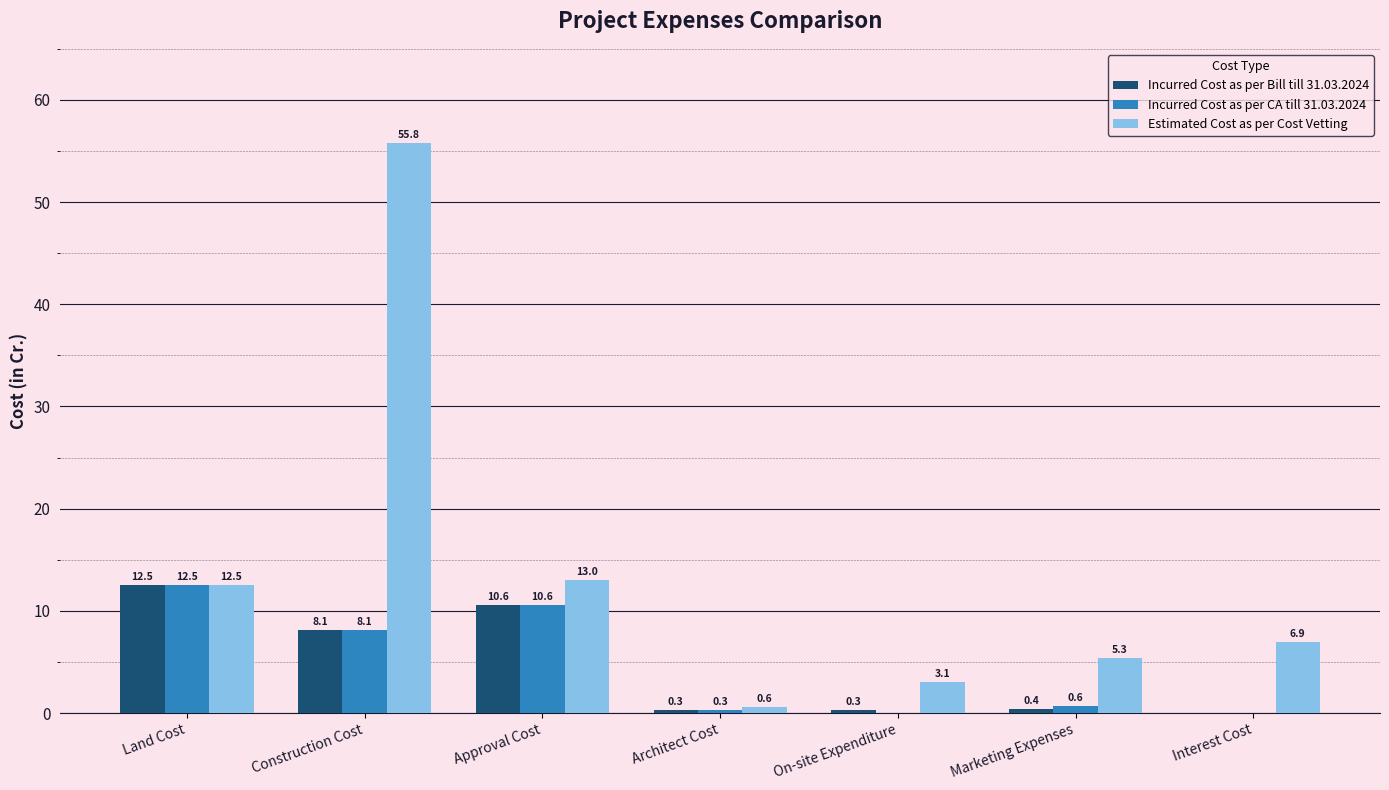

Is the value of Estimated Cost as per Cost Vetting at Marketing Expenses greater than the value of Incurred Cost as per CA till 31.03.2024 at On-site Expenditure?

Yes